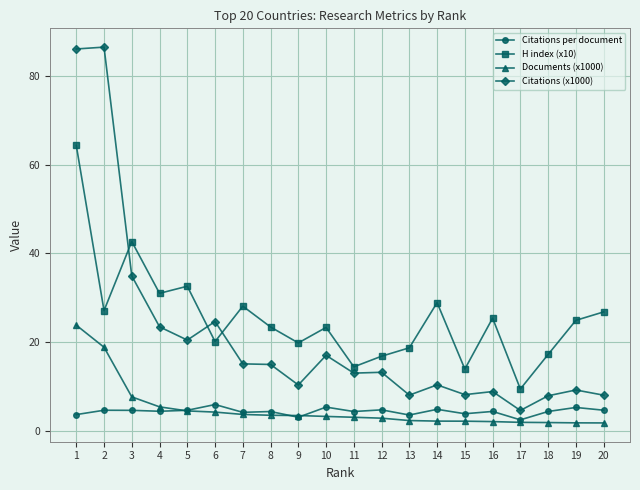

What is the value of the H index (x10) point at the 1st from the left?

64.4